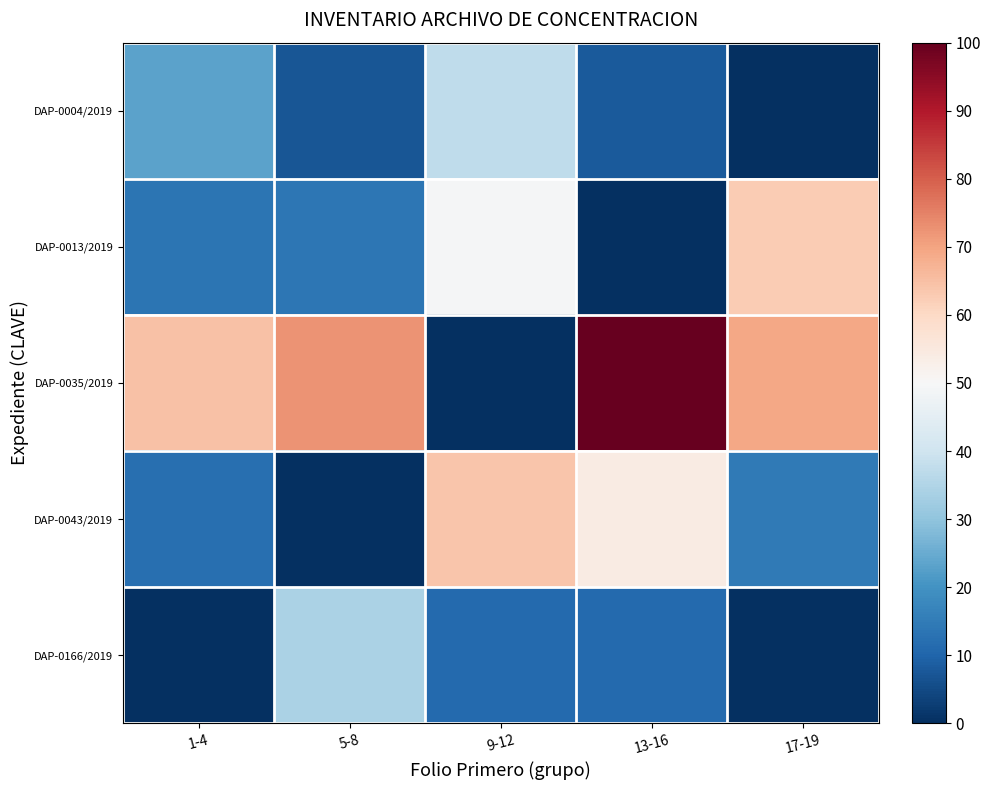

At 13-16, list the series in order from largest to smallest.

DAP-0035/2019, DAP-0043/2019, DAP-0166/2019, DAP-0004/2019, DAP-0013/2019